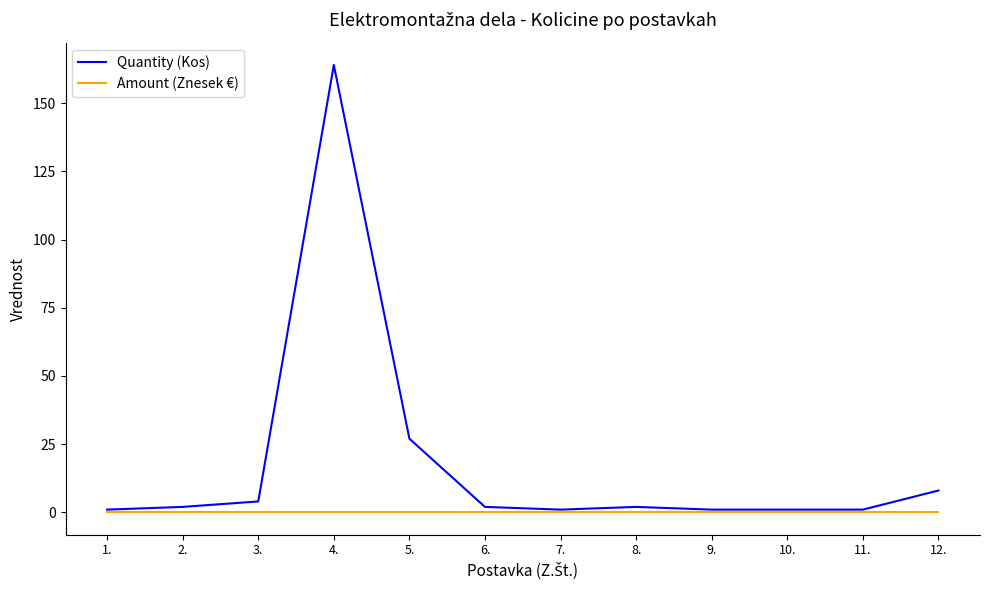

The value of Amount (Znesek €) at 10. is 0. True or false?

True